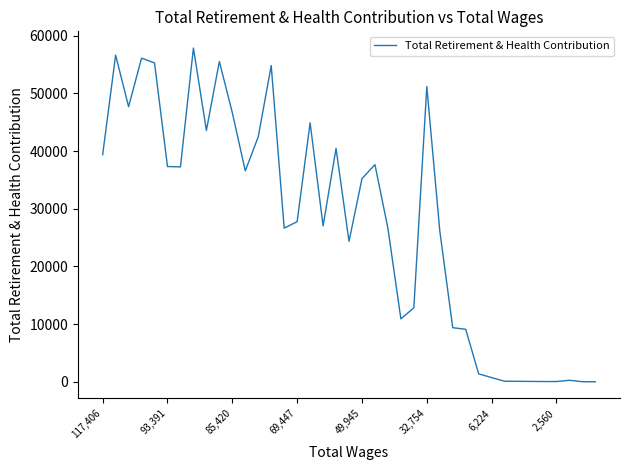

What is the difference between the maximum and minimum values?

57880